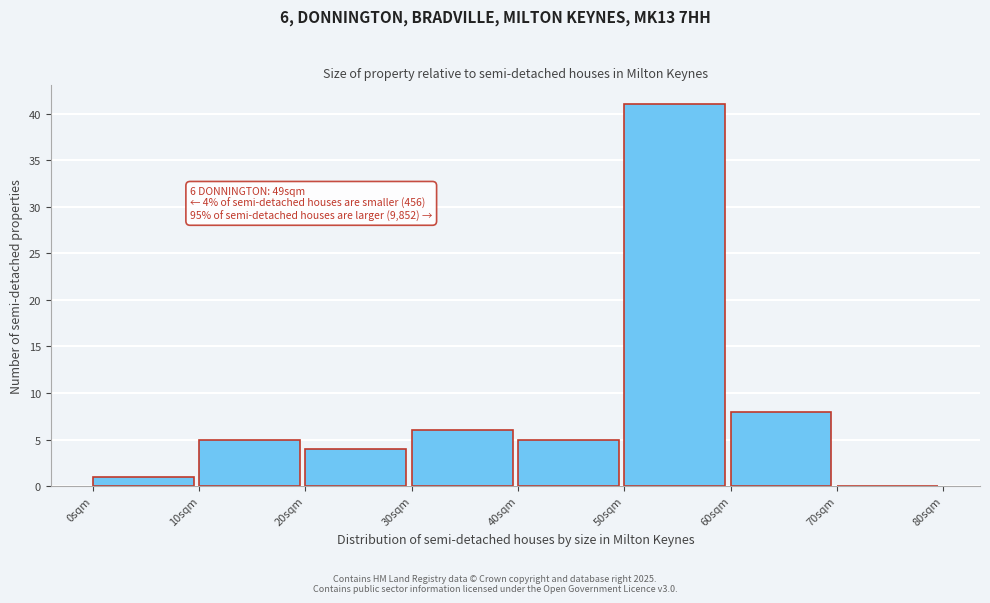

Which range on the x-axis has the tallest bar?

50 to 60